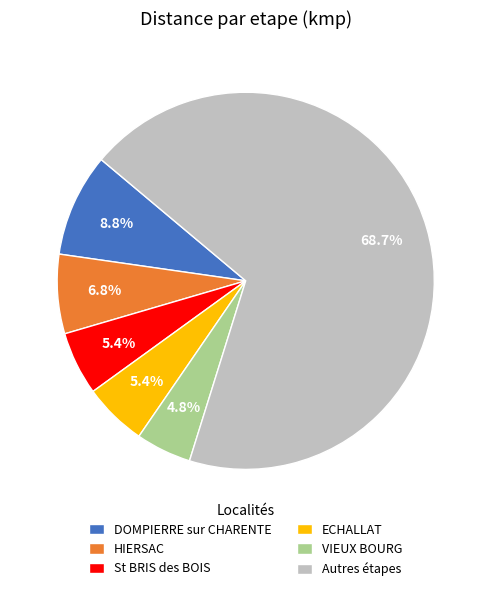

Is there any slice that represents more than half of the pie?

Yes